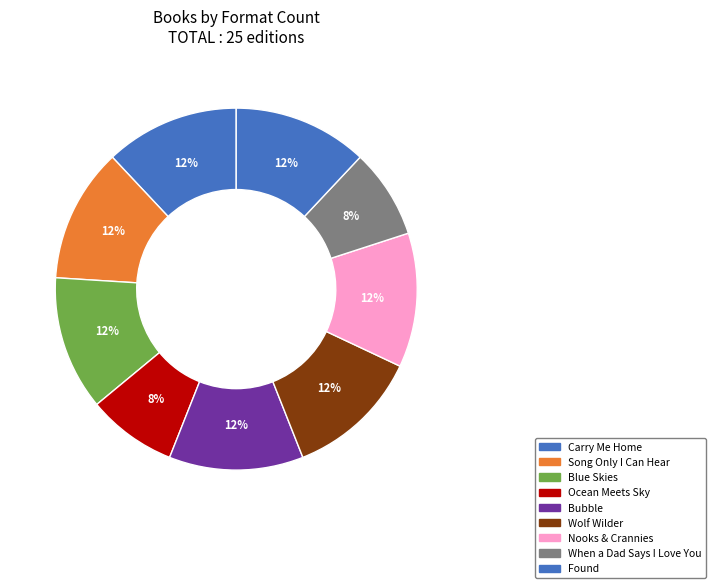

How many segments does this pie chart have?

9